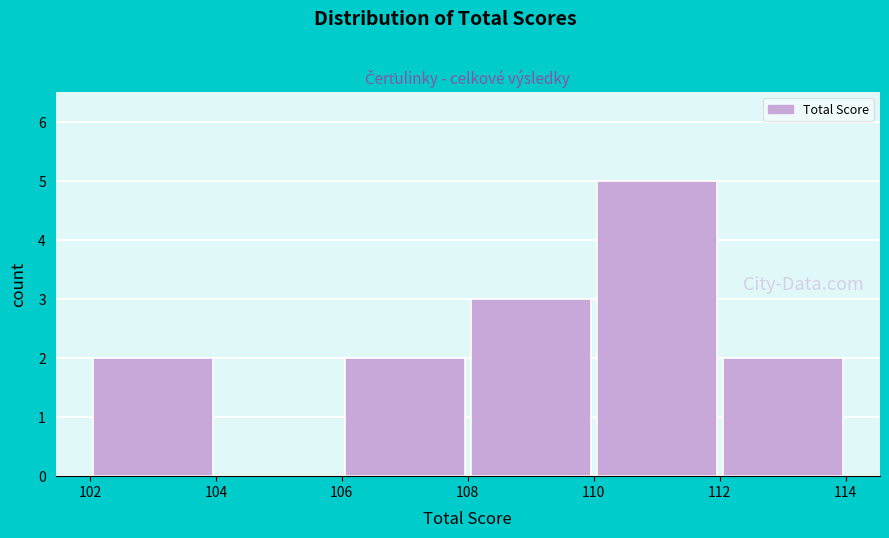

Reading left to right, list every bar in this chart as the range it spans on the x-axis followed by its height. The values are not printed on the chart, so give them approximately, as read against the axis.

102 to 104: 2
104 to 106: 0
106 to 108: 2
108 to 110: 3
110 to 112: 5
112 to 114: 2